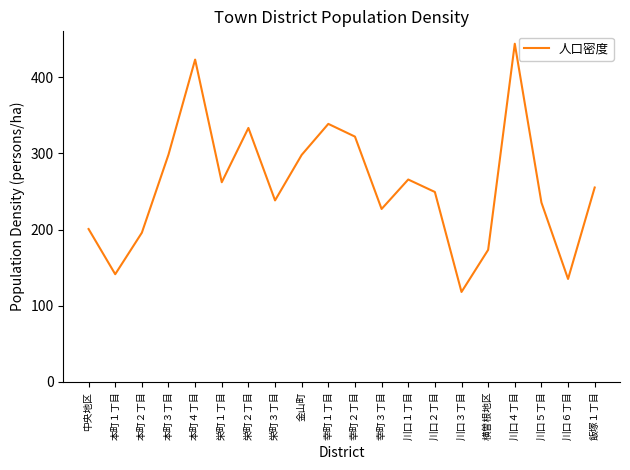

What is the minimum value shown in the chart?

118.1